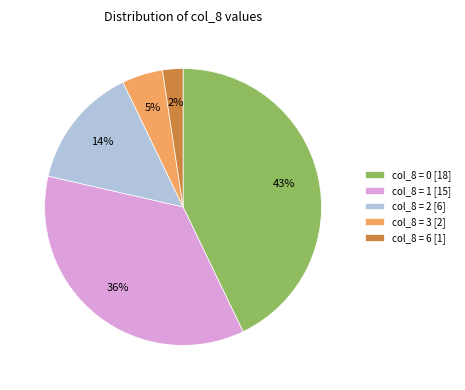

The col_8 = 3 [2] slice represents 5% of the pie. True or false?

True